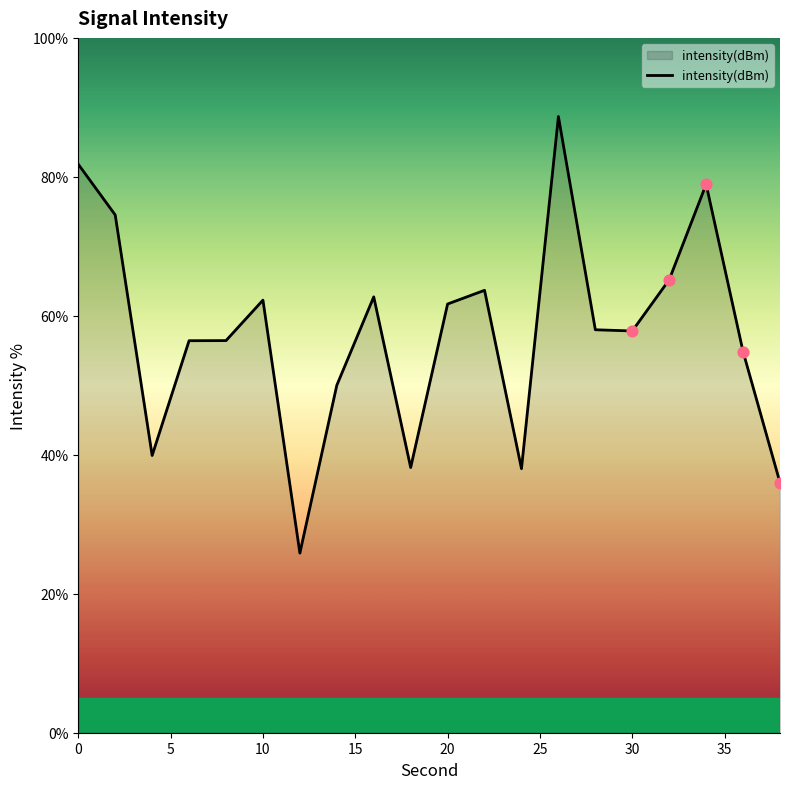

What is the minimum value shown in the chart?

25.9